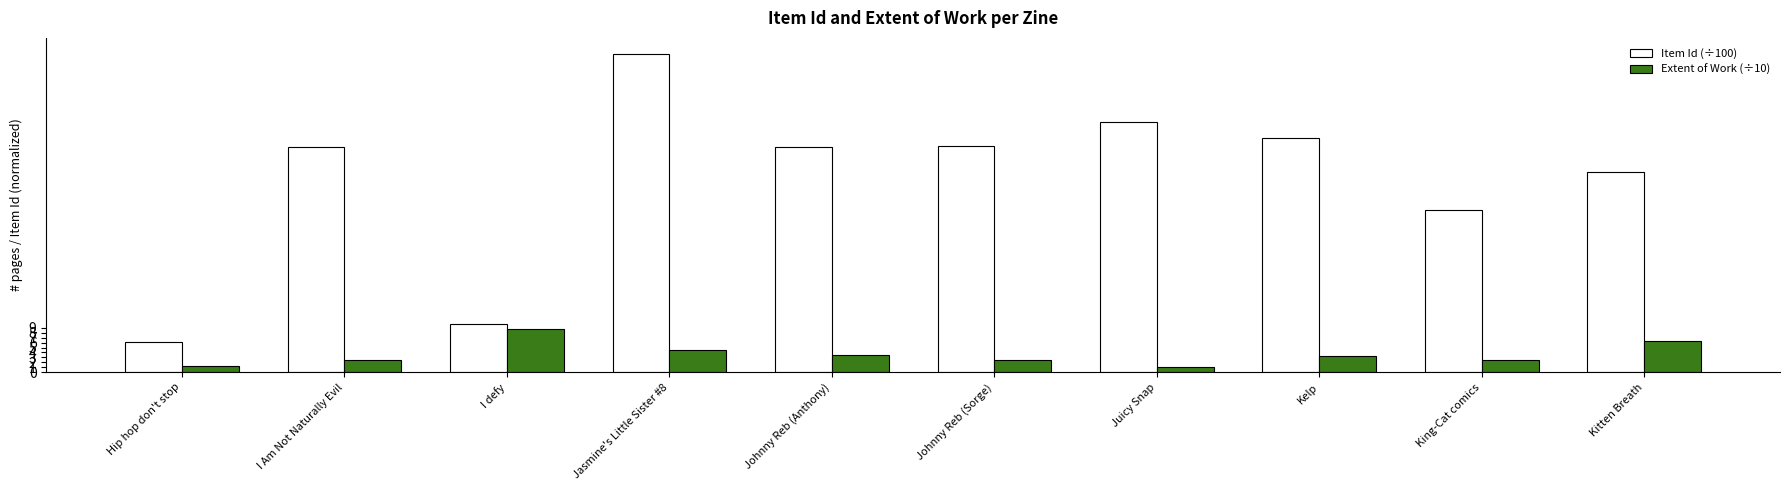

The value of Item Id (÷100) at King-Cat comics is 8.9. True or false?

False